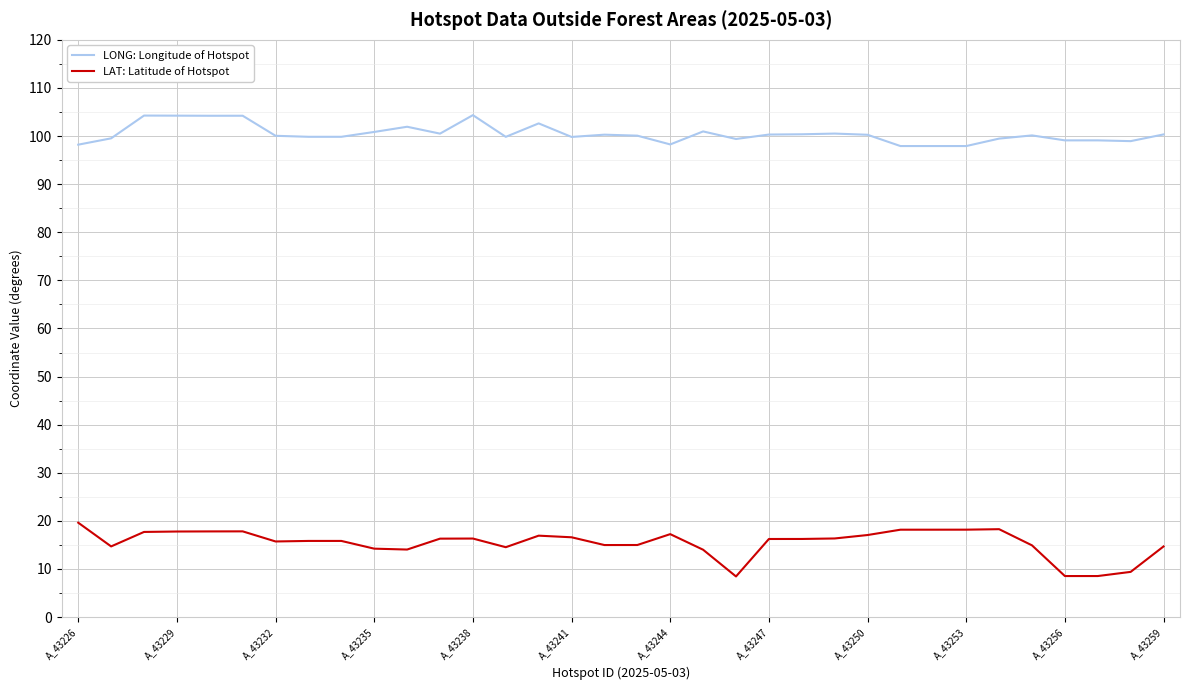

Rank the series by their average value, from highest to lowest.

LONG: Longitude of Hotspot, LAT: Latitude of Hotspot